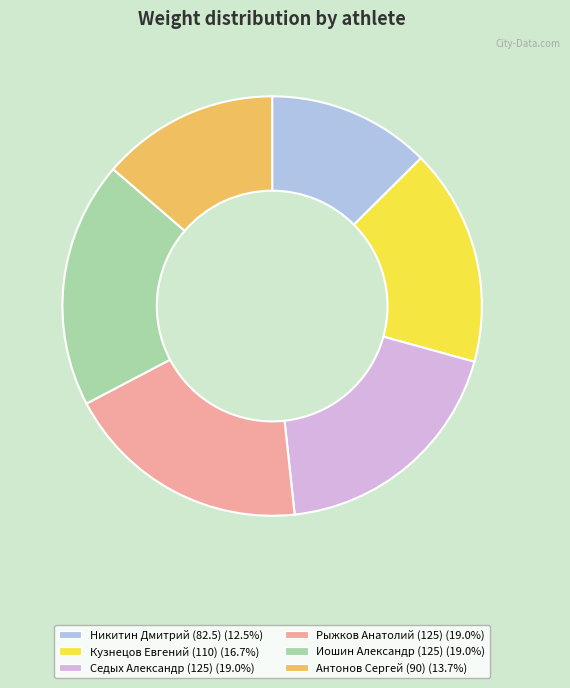

Do Антонов Сергей (90) and Седых Александр (125) together represent more than half of the pie?

No